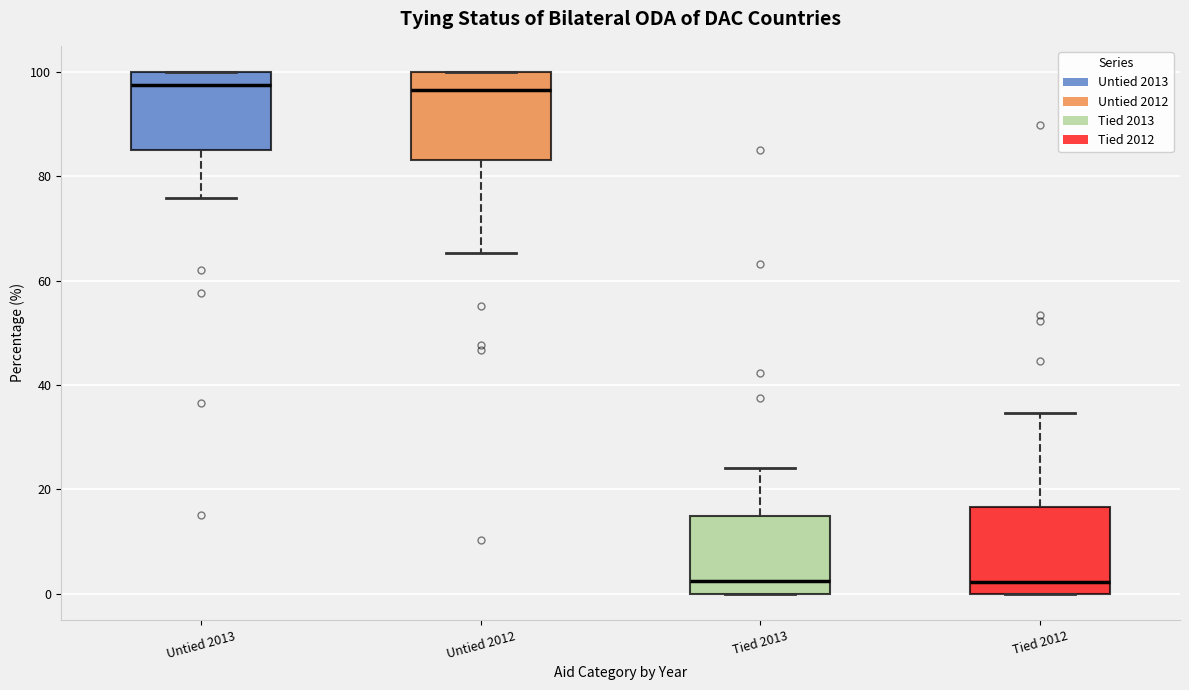

Where is the upper edge of the box for Untied 2012 on the y-axis? The values are not printed on the chart, so give them approximately, as read against the axis.

100